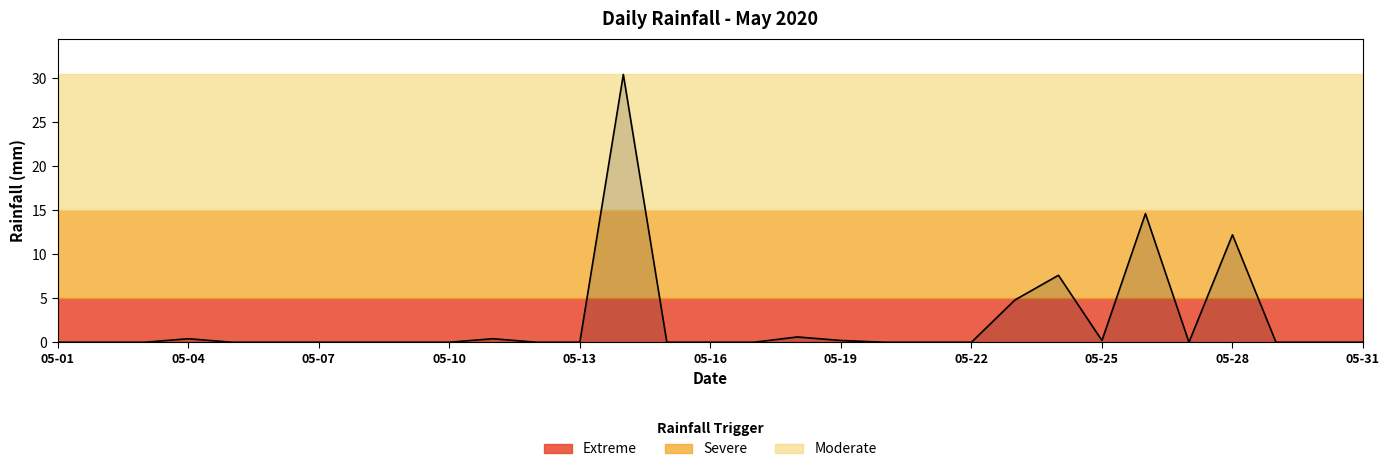

What is the difference between the maximum and minimum values?

30.4